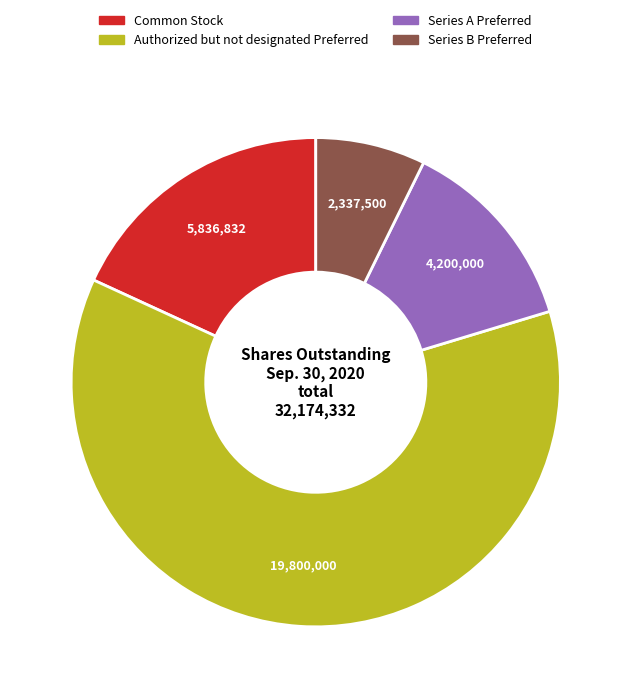

Count the number of slices in the pie.

4